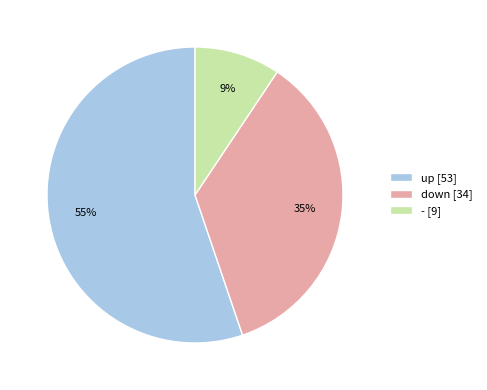

What percentage is the down [34] slice, to the nearest percent?

35%